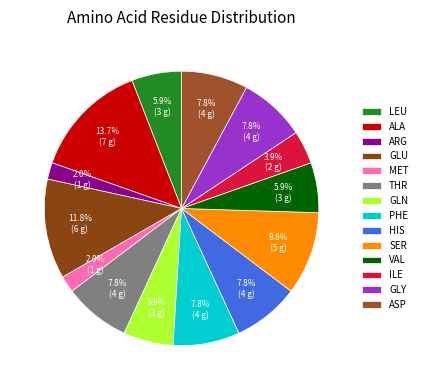

Rank the categories by value from highest to lowest.

ALA, GLU, SER, THR, PHE, HIS, GLY, ASP, LEU, GLN, VAL, ILE, ARG, MET